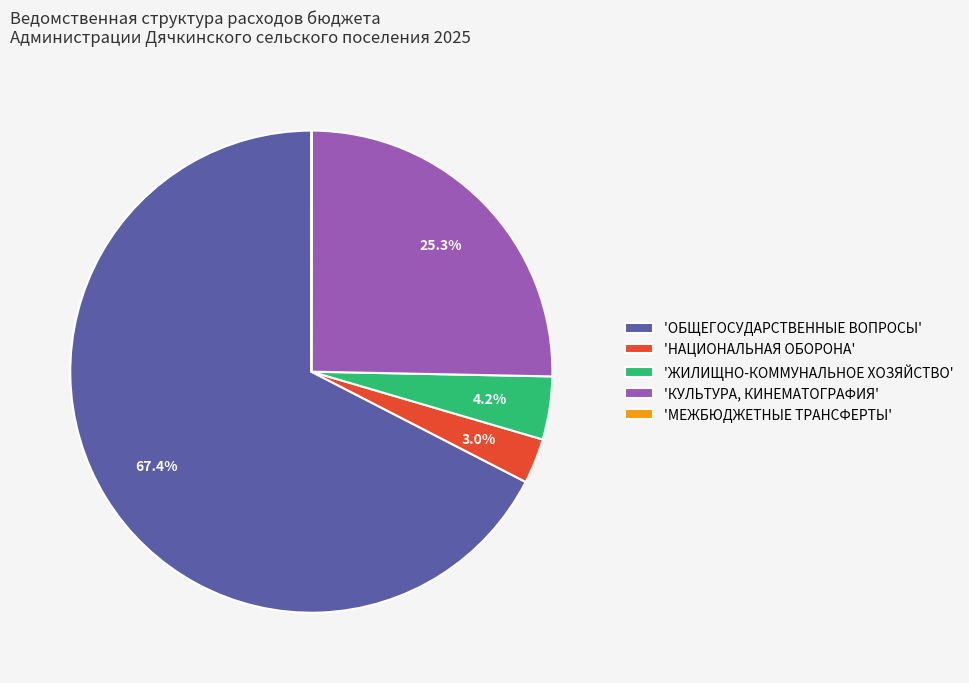

Which slice represents more than half of the pie?

'ОБЩЕГОСУДАРСТВЕННЫЕ ВОПРОСЫ'